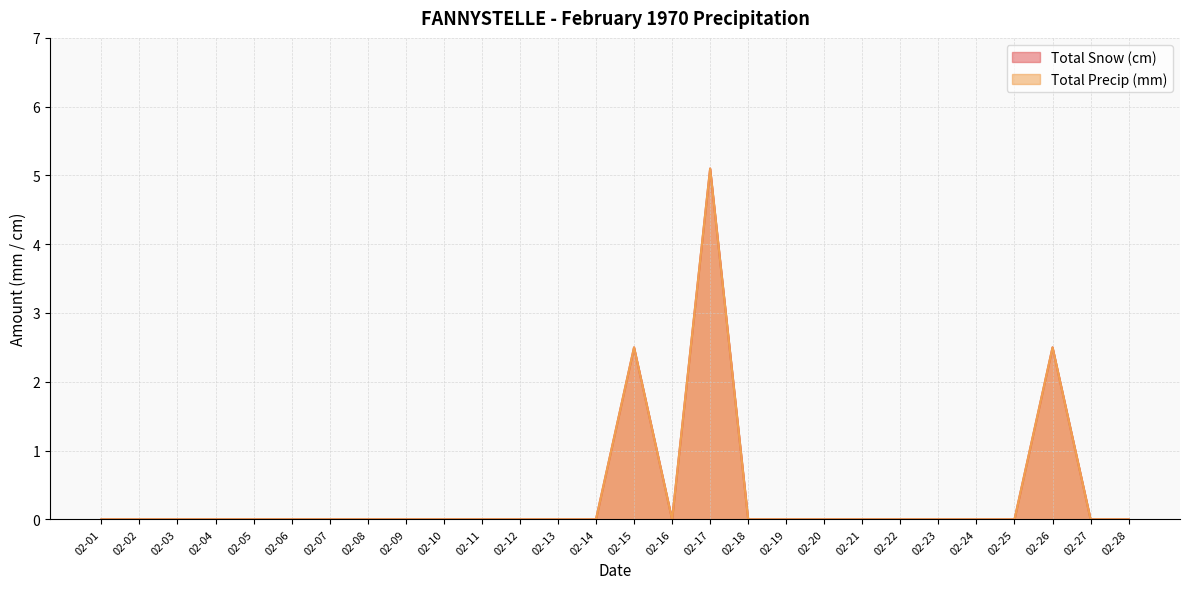

Rank the series at 02-22 from highest to lowest value.

Total Snow (cm), Total Precip (mm)